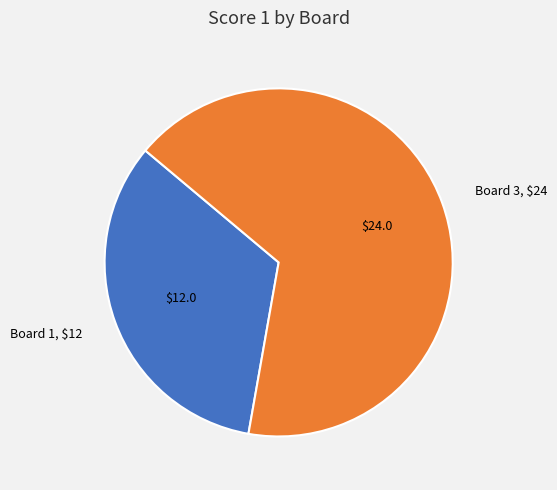

Between Board 3 and Board 1, which is larger?

Board 3